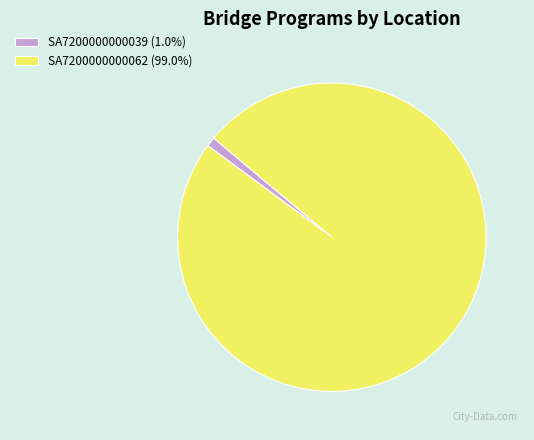

Is the sum of SA7200000000039 (1.0%) and SA7200000000062 (99.0%) greater than half?

Yes